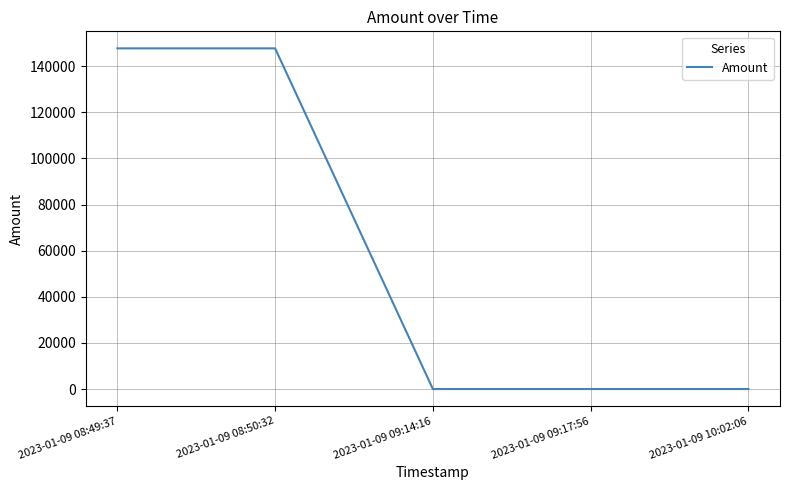

How many lines are shown in the chart?

1